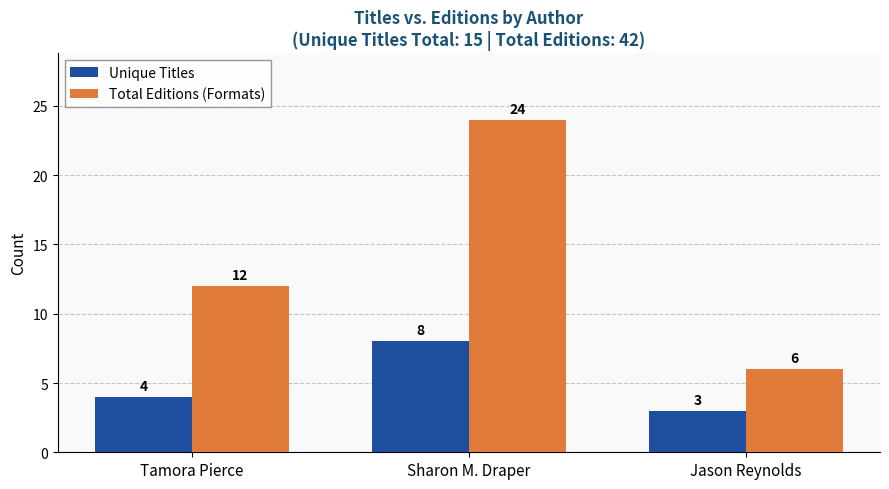

At Jason Reynolds, list the series in order from largest to smallest.

Total Editions (Formats), Unique Titles